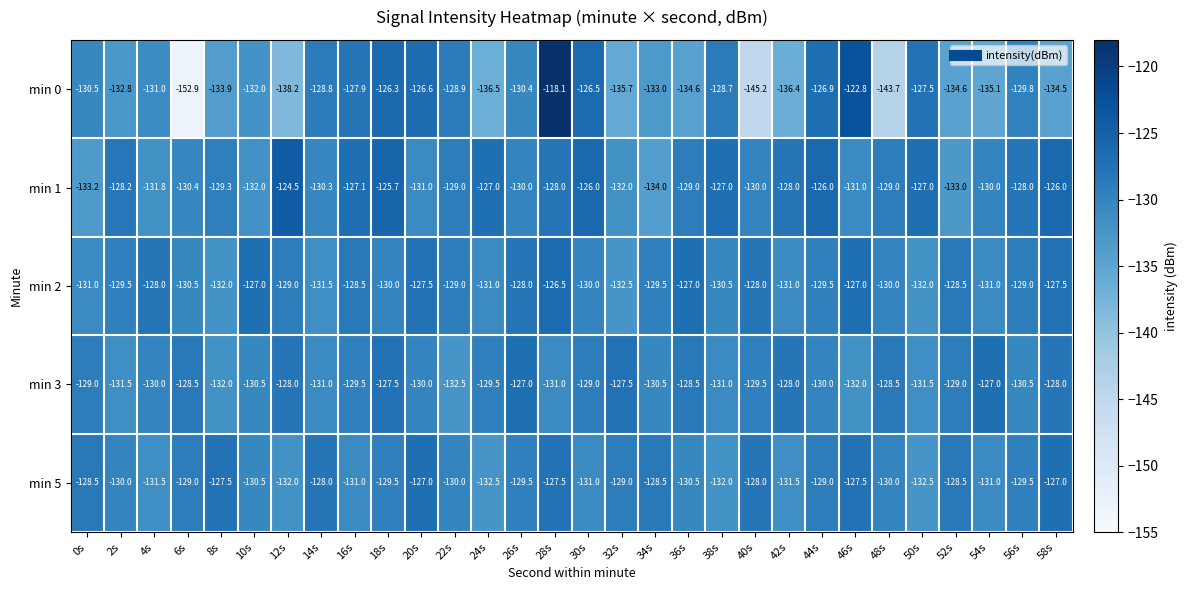

True or false: min 0 has a value of -134.6 at 36s.

True